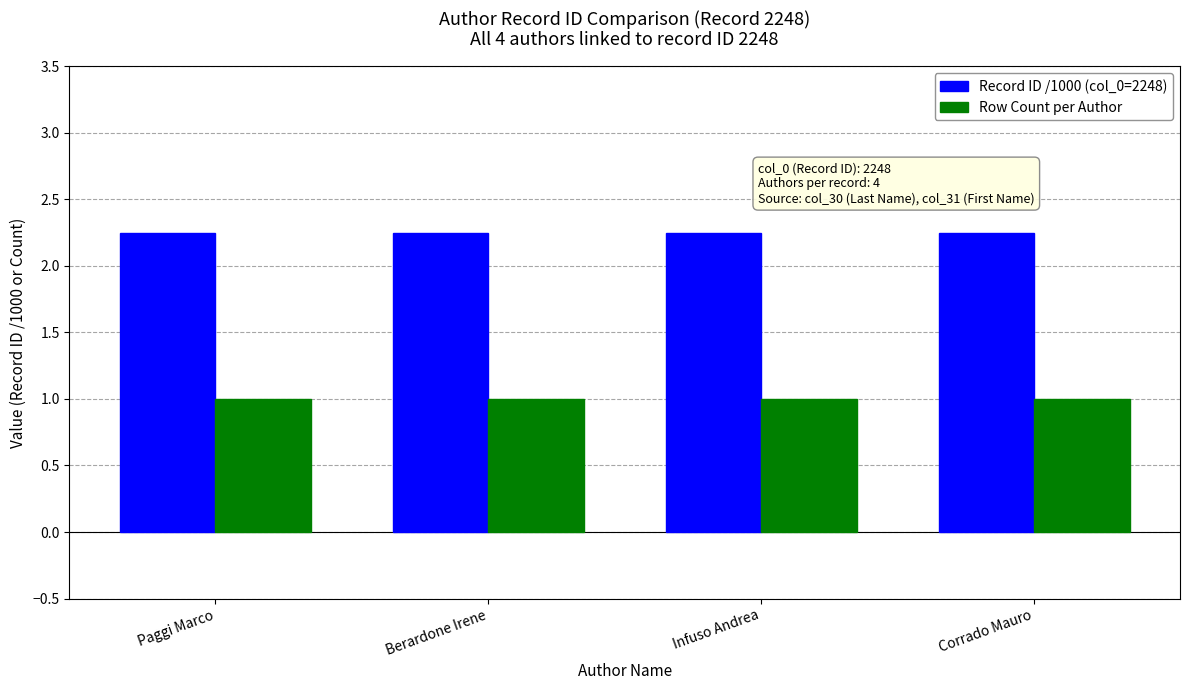

List the series in order of their overall mean, highest first.

Record ID /1000 (col_0=2248), Row Count per Author